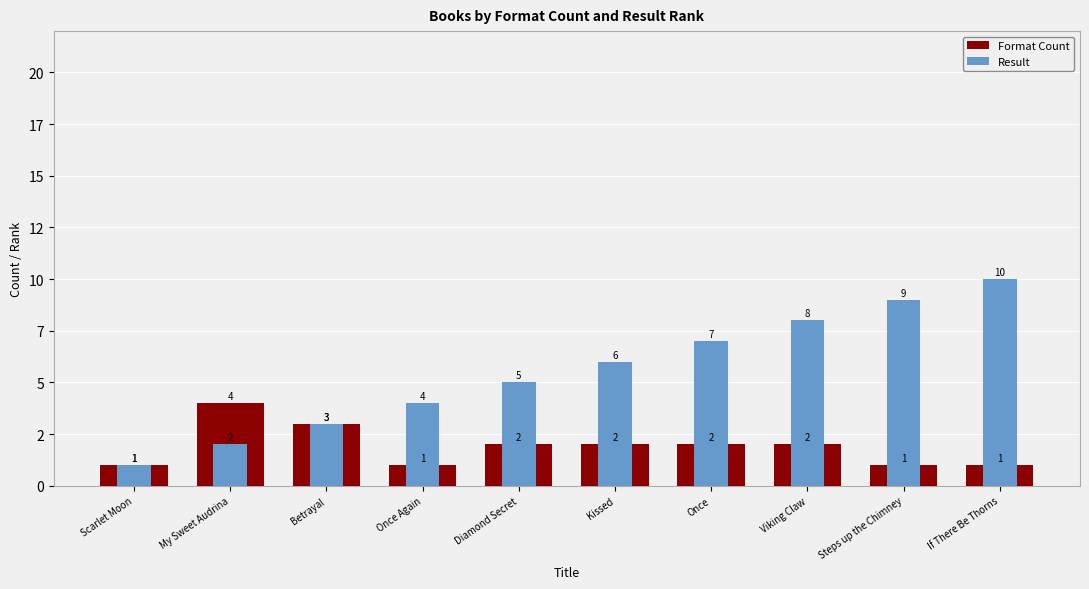

What position from the left is Viking Claw?

8